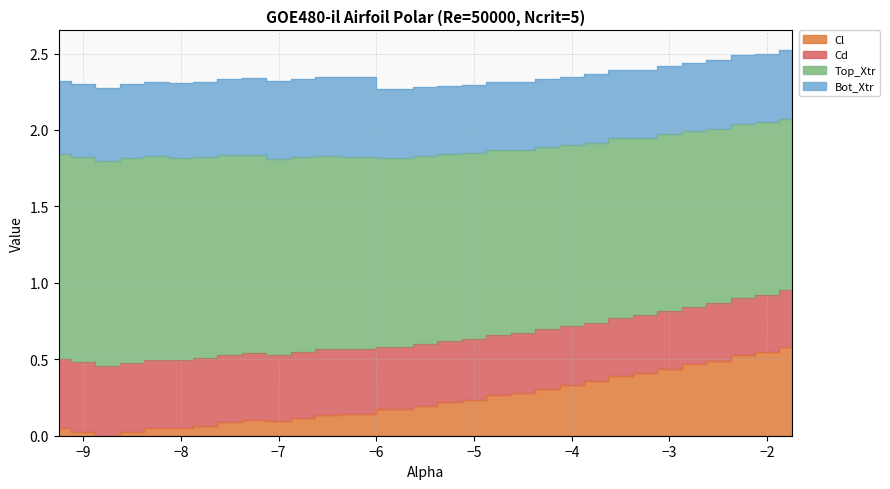

What are all the series names shown in the legend?

Cl, Cd, Top_Xtr, Bot_Xtr